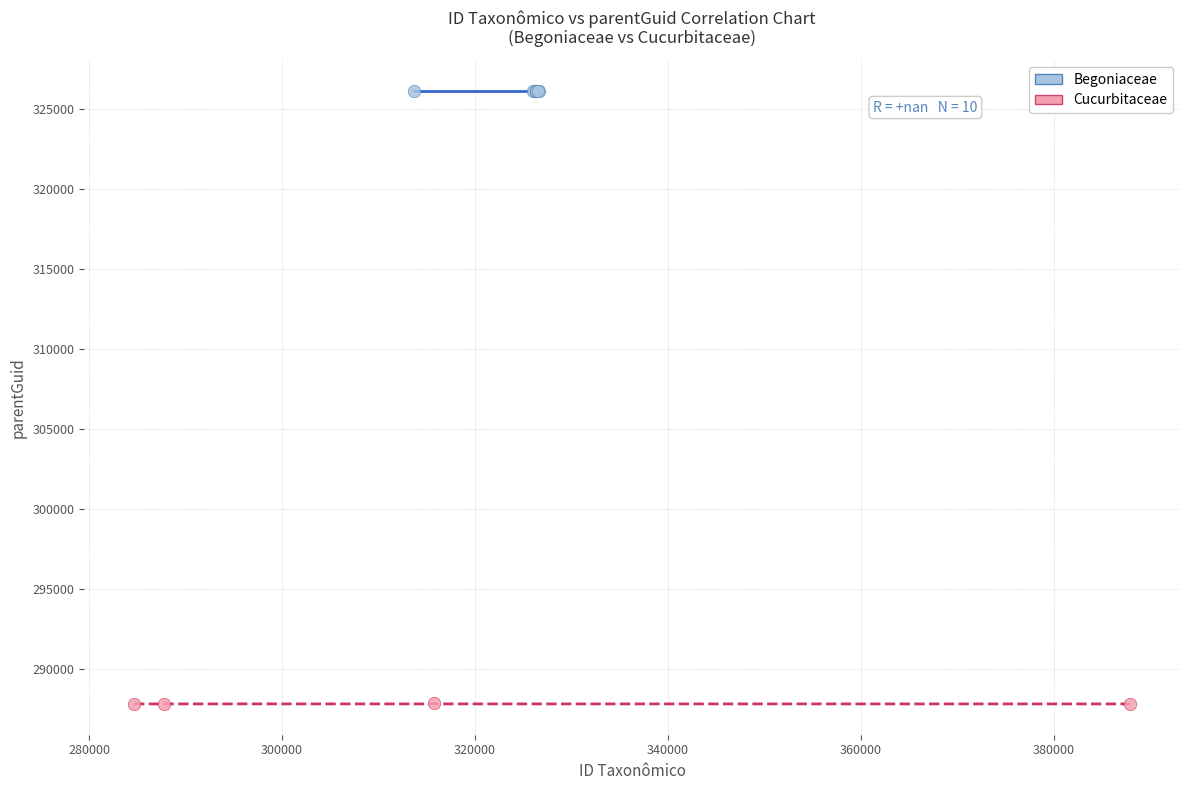

Which series contains the lowest Y value?

Cucurbitaceae